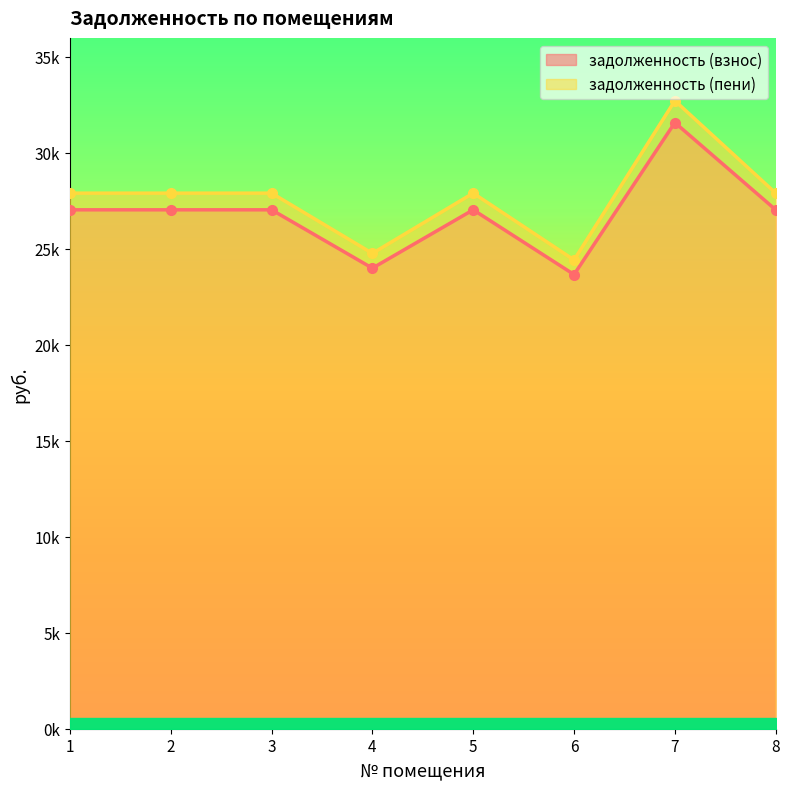

True or false: задолженность (взнос) and задолженность (пени) cross at least once.

False